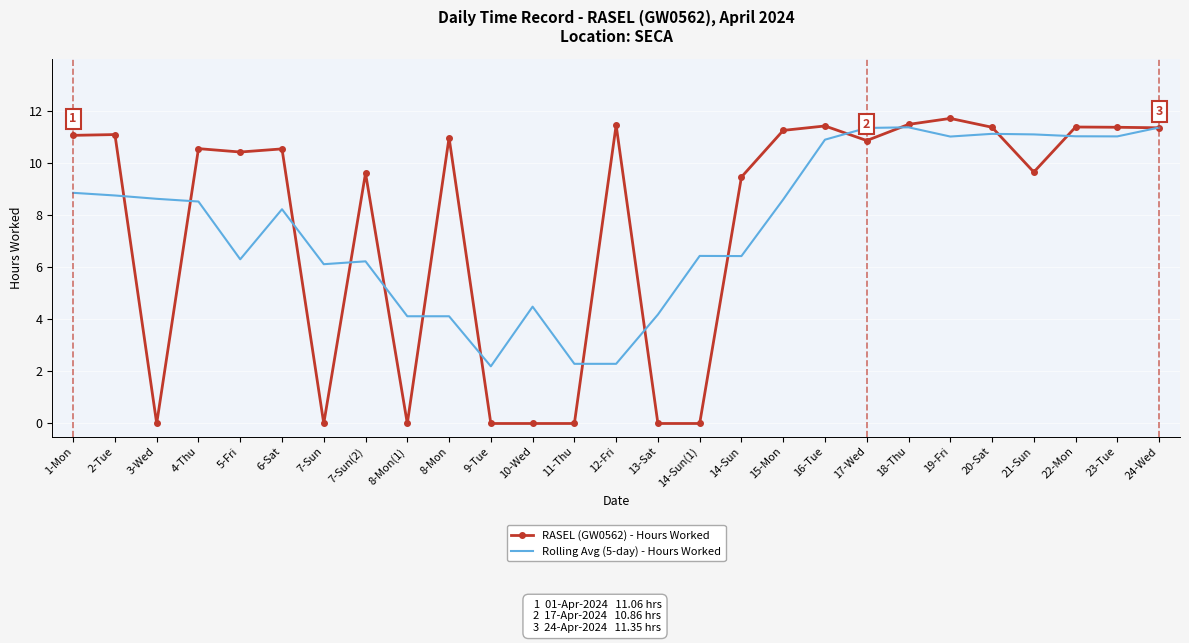

The value of Rolling Avg (5-day) - Hours Worked at 19-Fri is 19.2. True or false?

False